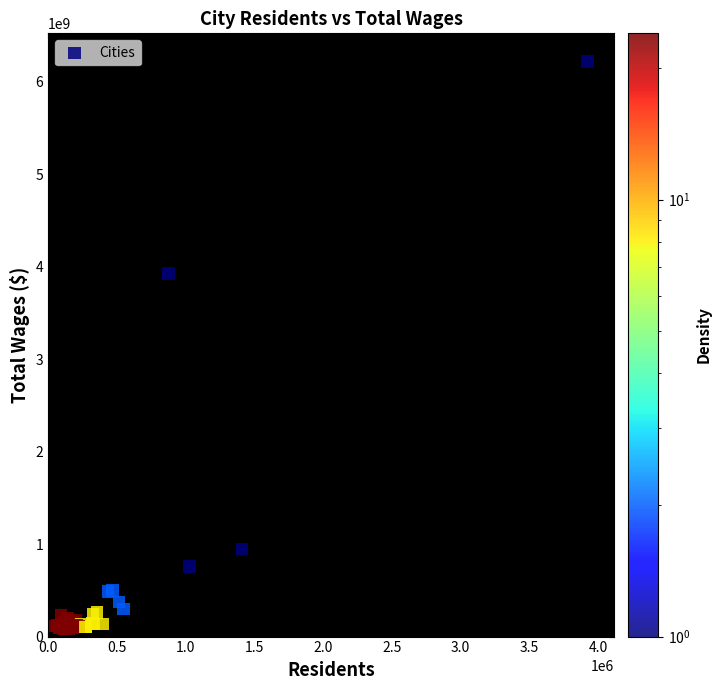

What Y value in the scatter plot is closest to 3147893899?

3924417522